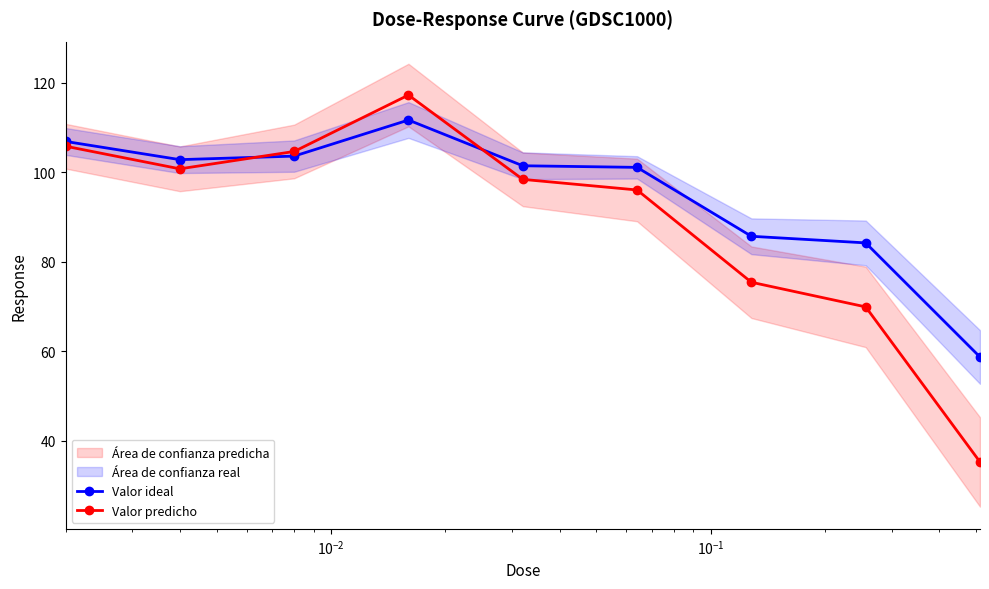

What is the maximum value for Valor ideal?

111.7